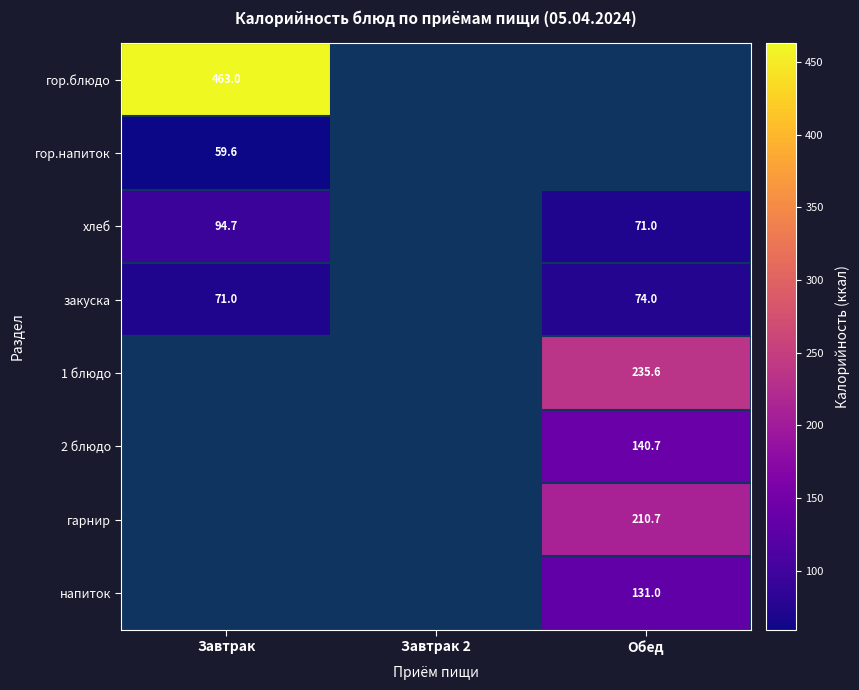

The закуска series shows 71.0 at Завтрак. True or false?

True